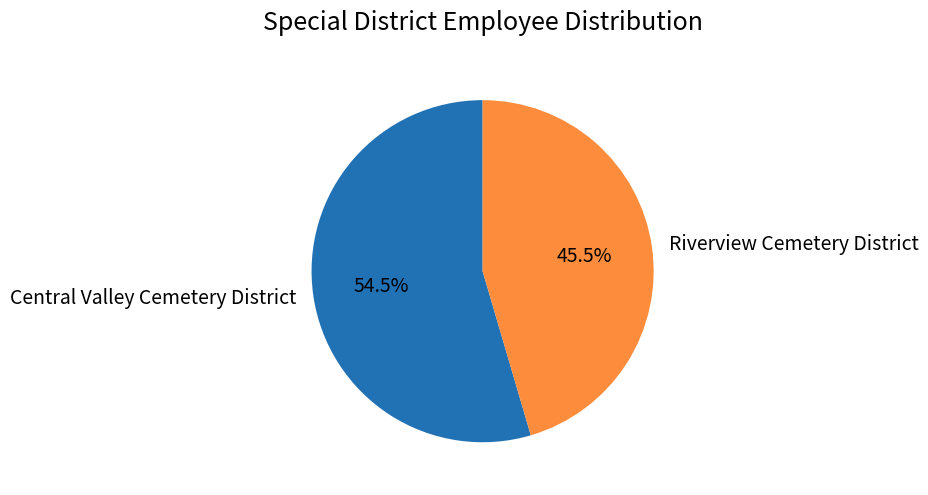

Which slice is the smallest?

Riverview Cemetery District